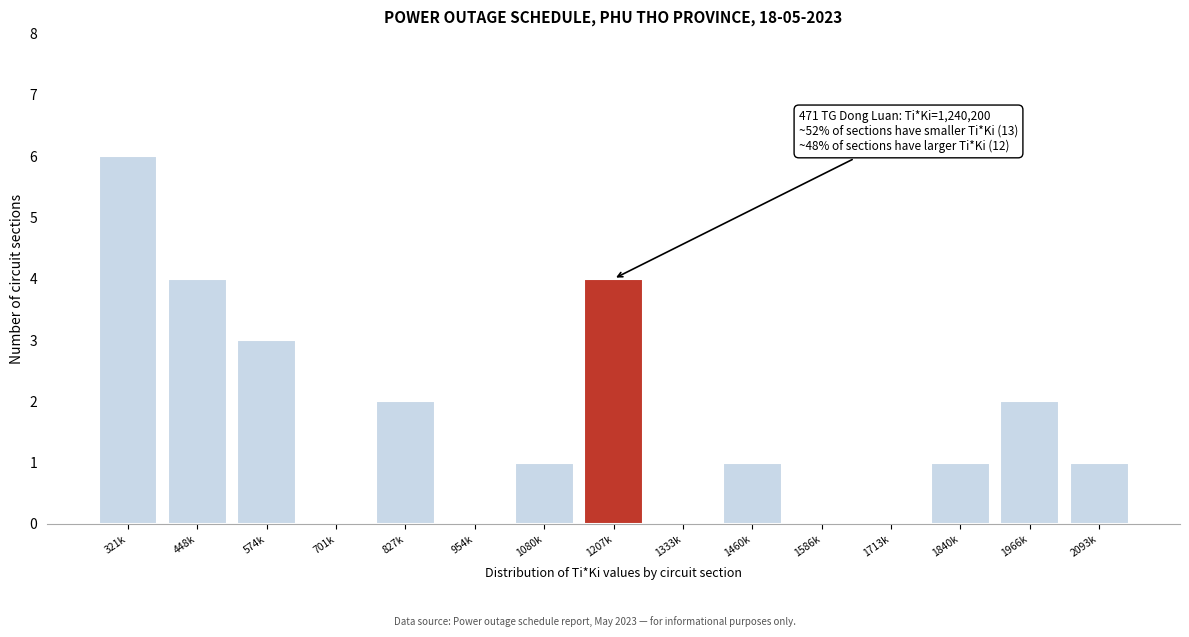

Reading right to left, list all the values displayed in this chart.

2093k=1	1966k=2	1840k=1	1713k=0	1586k=0	1460k=1	1333k=0	1207k=4	1080k=1	954k=0	827k=2	701k=0	574k=3	448k=4	321k=6